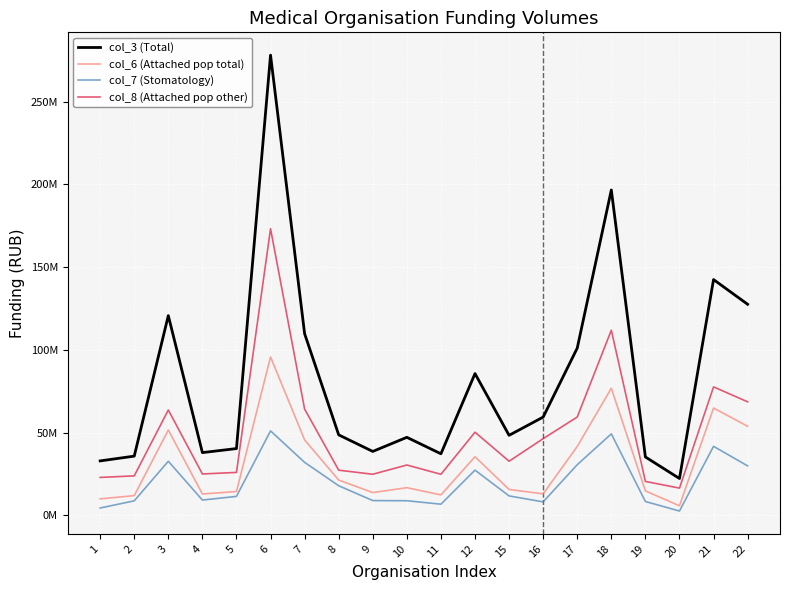

Where is col_3 (Total) nearest to the value 150165291?

21